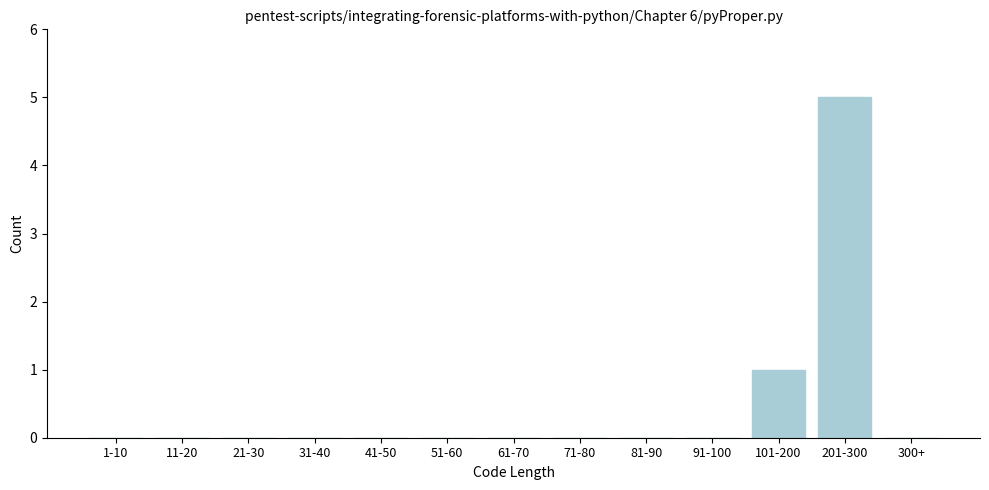

Reading left to right, extract all data points from this chart.

1-10=0	11-20=0	21-30=0	31-40=0	41-50=0	51-60=0	61-70=0	71-80=0	81-90=0	91-100=0	101-200=1	201-300=5	300+=0